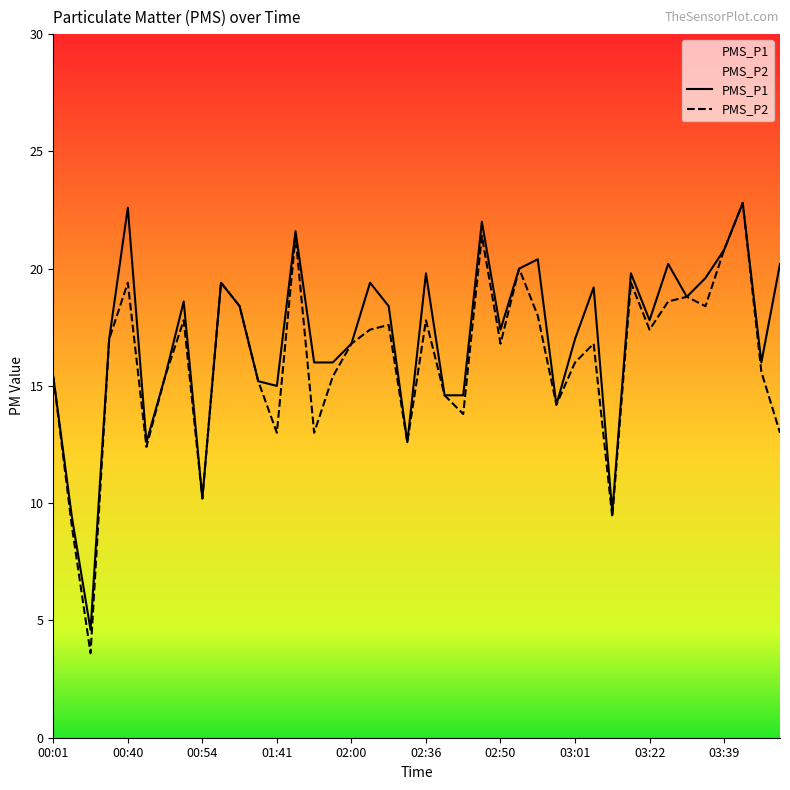

How many data points in PMS_P2 are above 16?

22